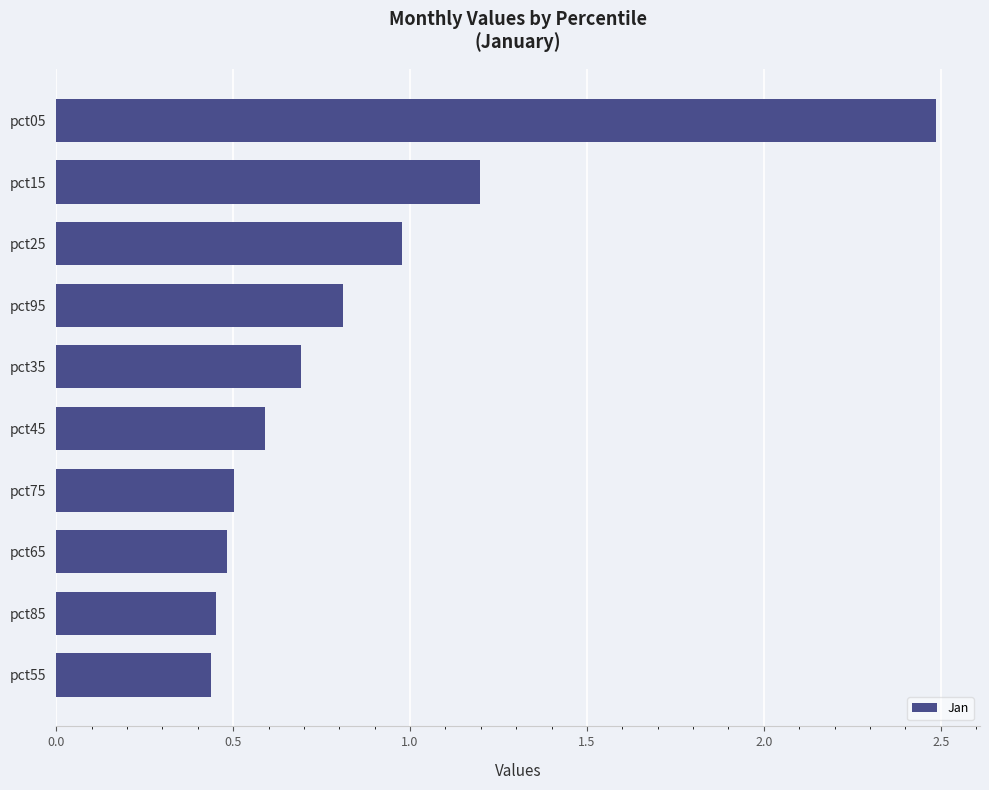

True or false: the data shows 0.5 at pct95.

False